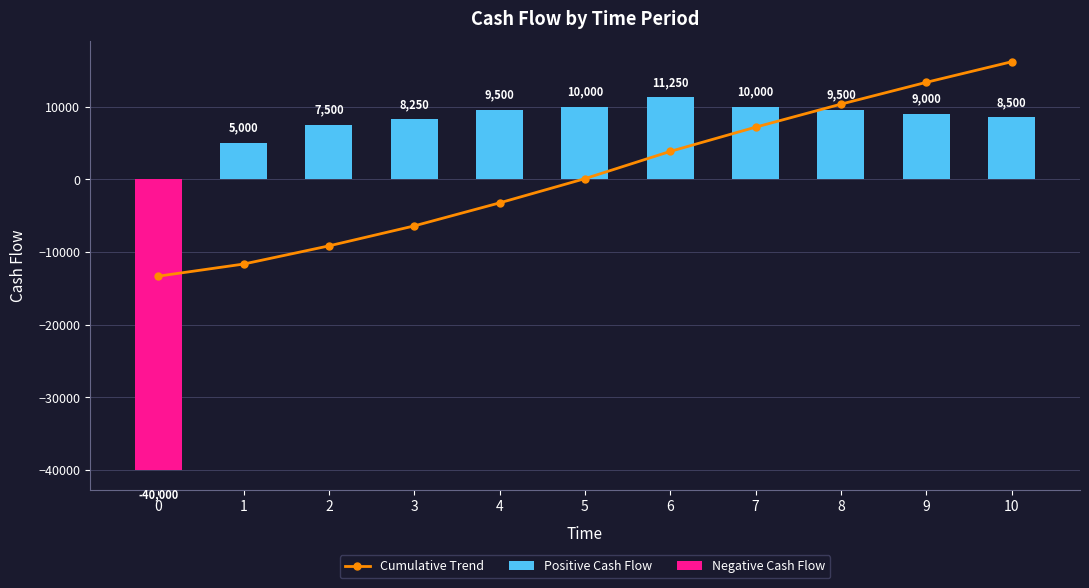

Rank the series by their maximum value, from highest to lowest.

Cumulative Trend, Positive Cash Flow, Negative Cash Flow